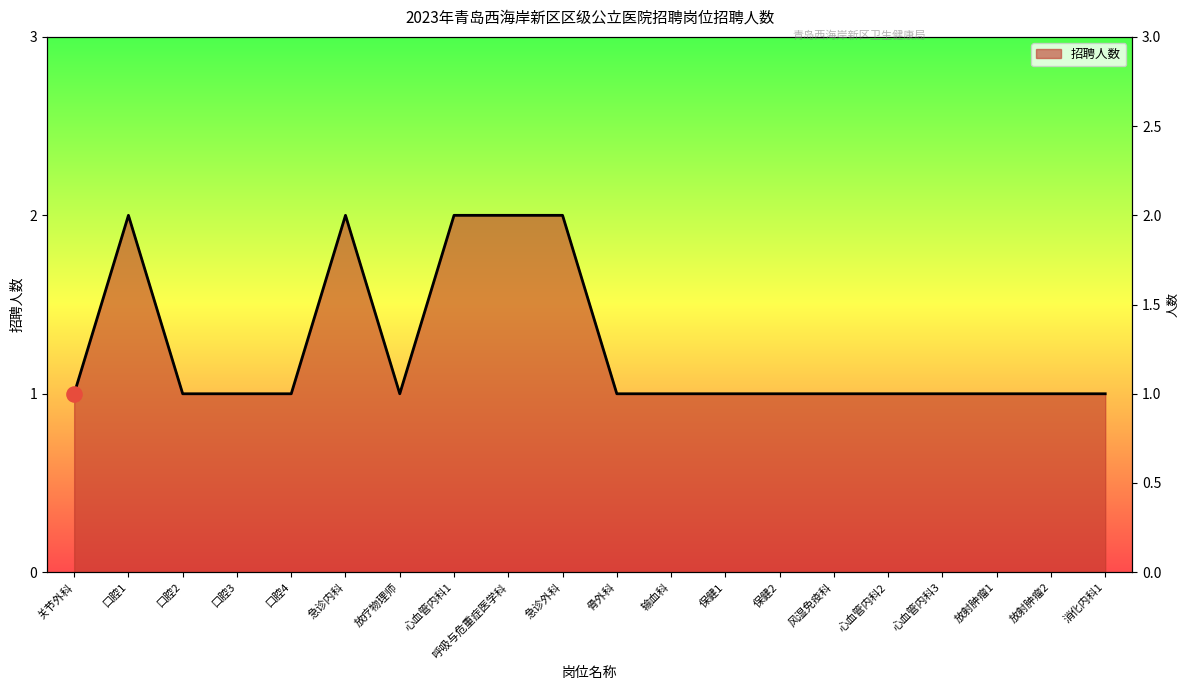

Which has a higher value, 口腔4 or 口腔3?

口腔4